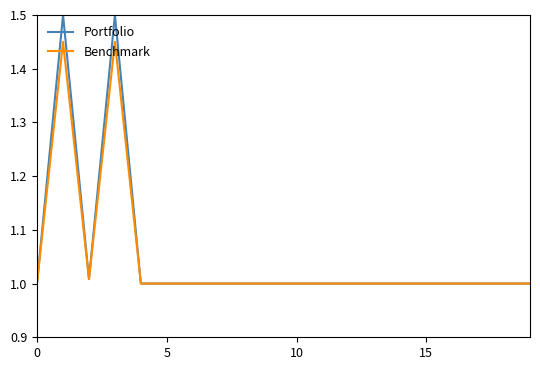

What is the maximum value for Portfolio?

1.5